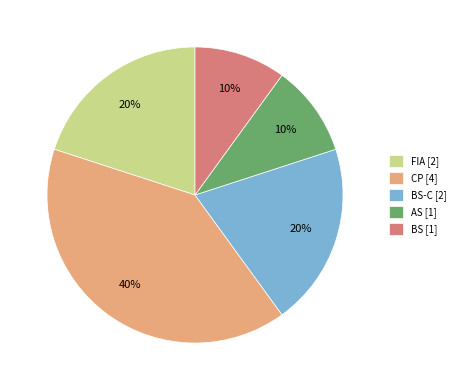

What percentage is the CP [4] slice, to the nearest percent?

40%